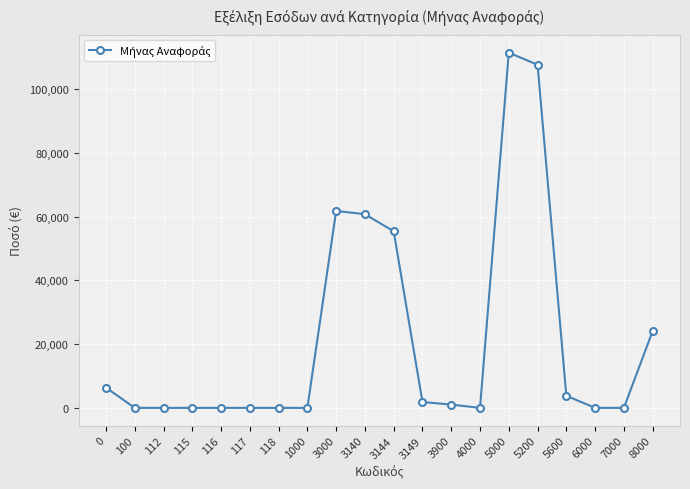

What is the value of the 9th point from the left?

61821.9